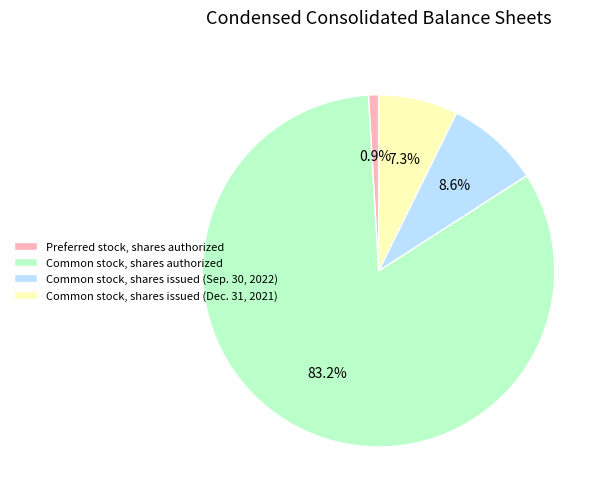

Approximately how many times larger is the value at Common stock, shares issued (Dec. 31, 2021) compared to Common stock, shares issued (Sep. 30, 2022)?

0.8